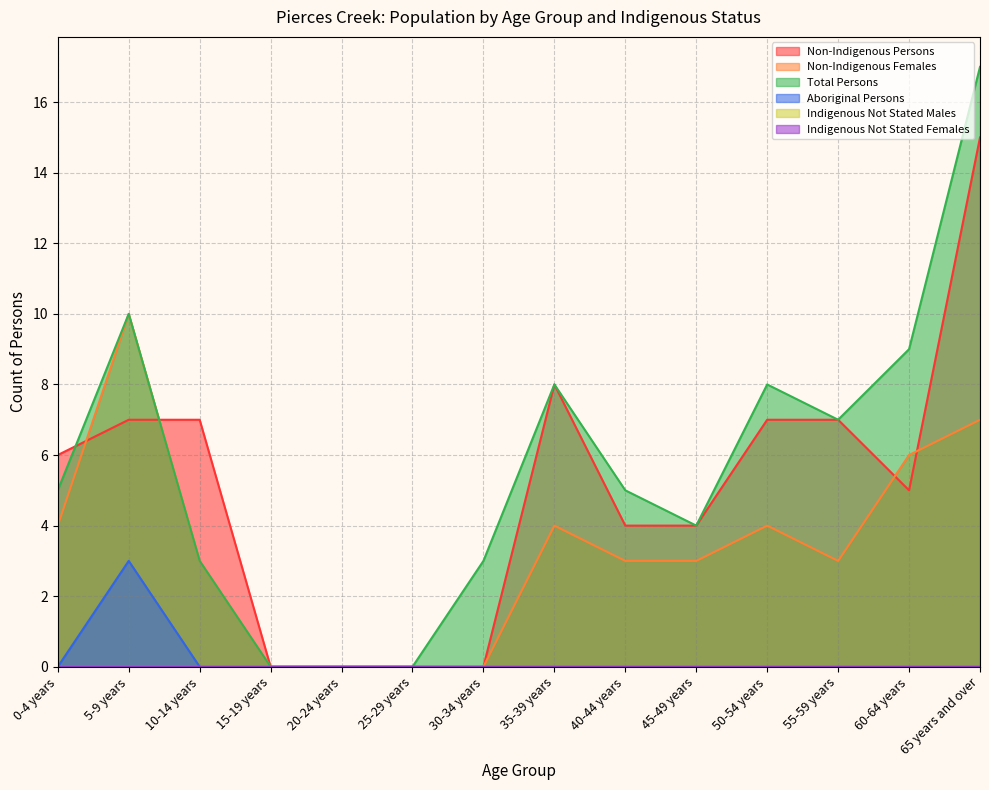

Where does the Non-Indigenous Persons series first go above 6?

5-9 years